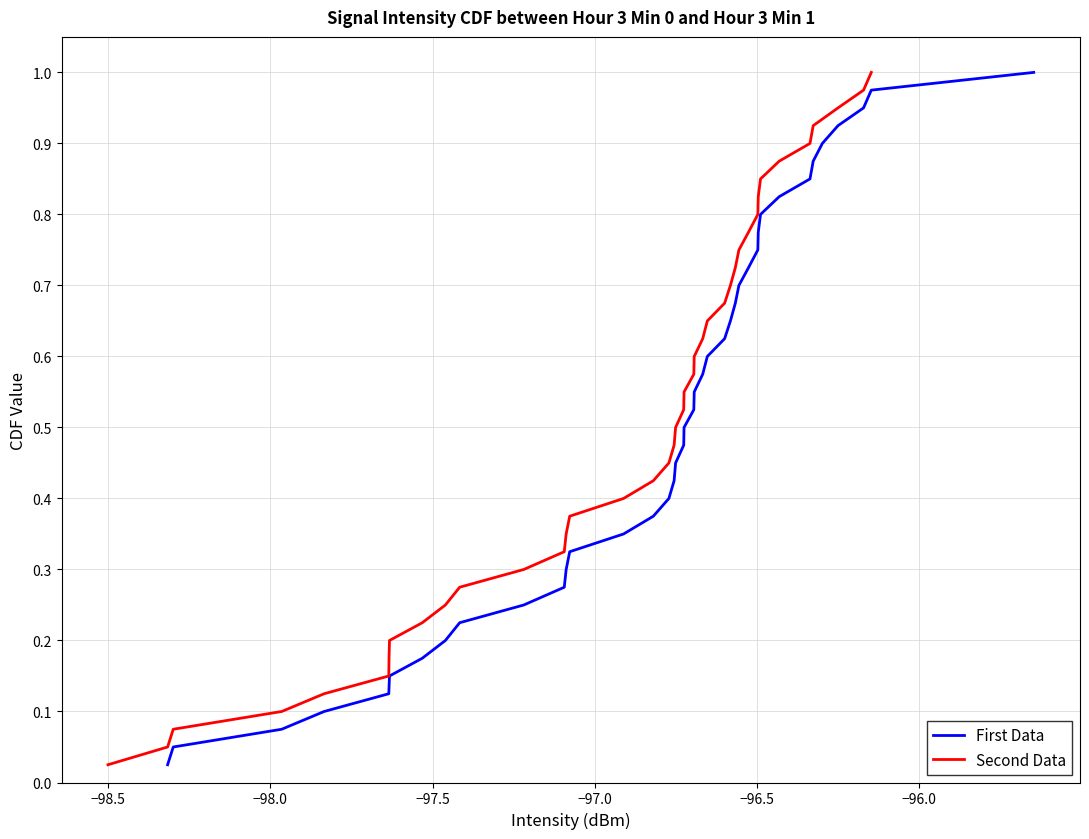

What is the value of the Second Data point at the 6th from the left?

0.1